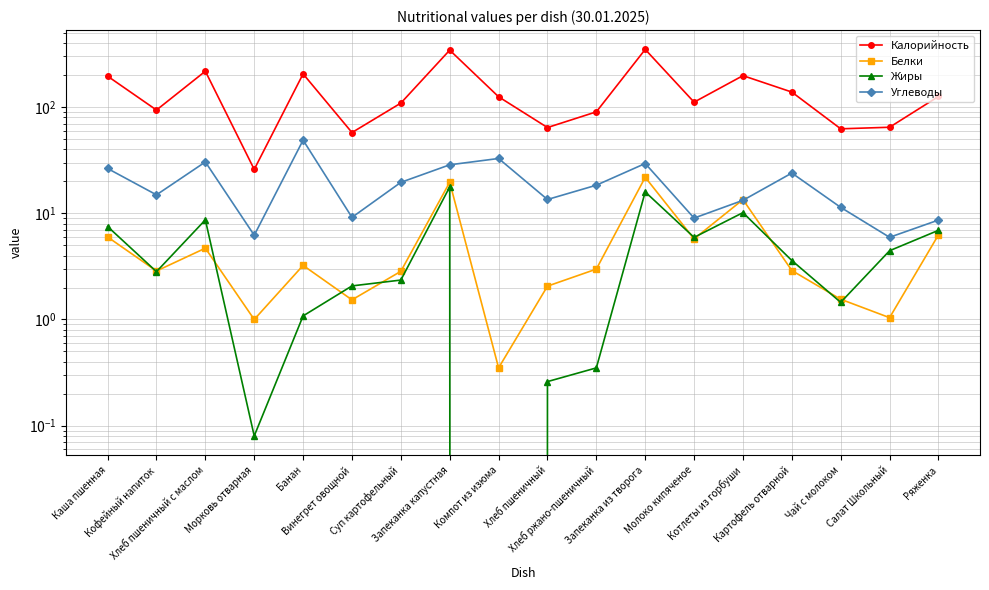

What is the value of the Калорийность point at the 16th from the left?

62.4